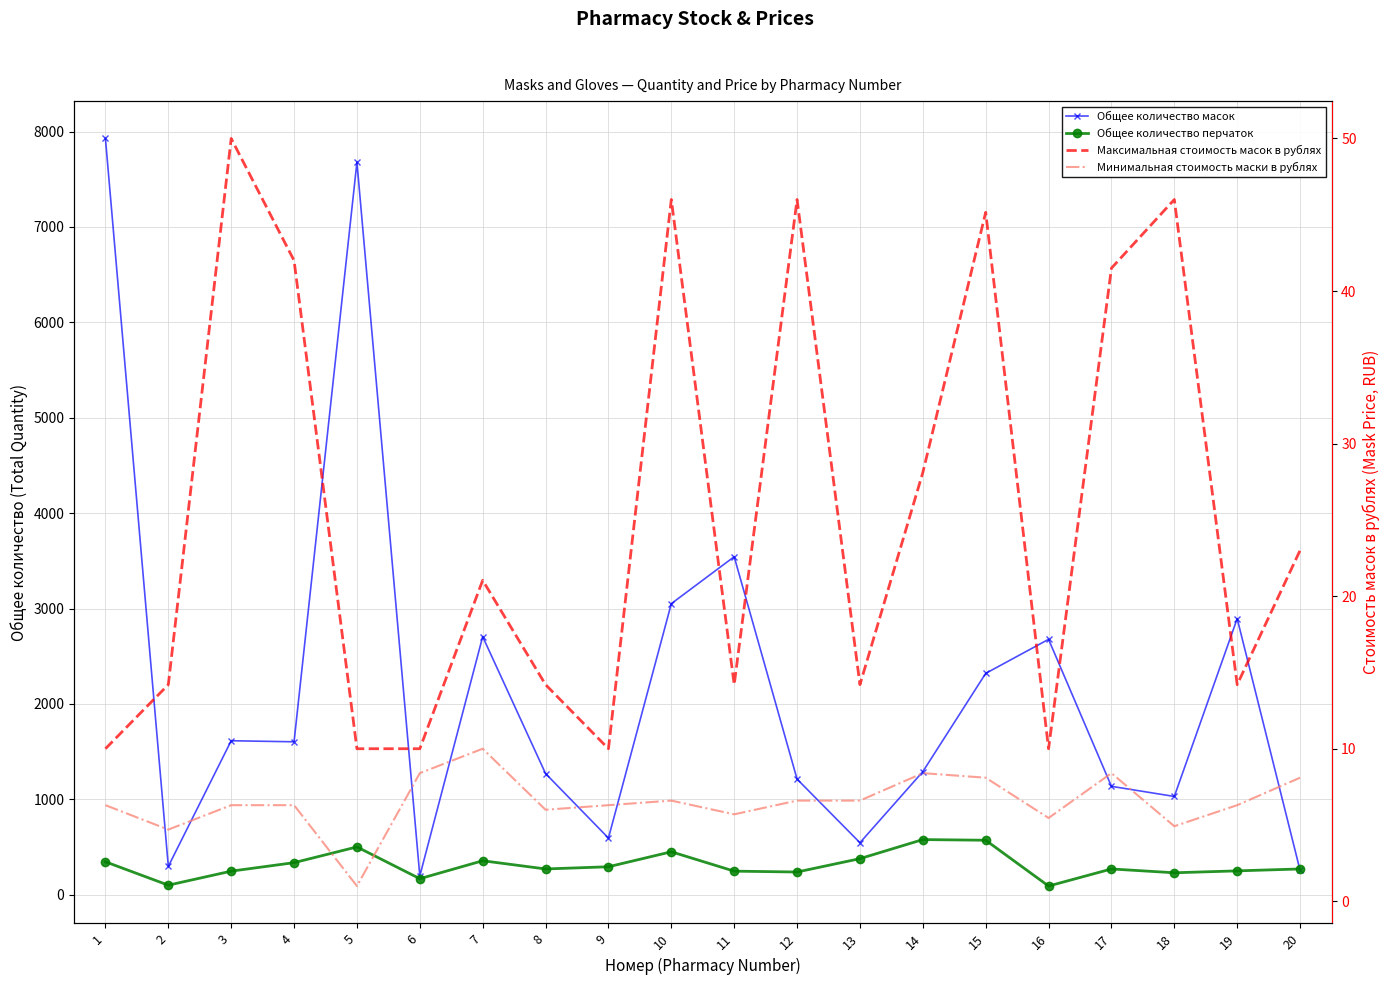

True or false: Общее количество перчаток has a value of 571.0 at 15.

True